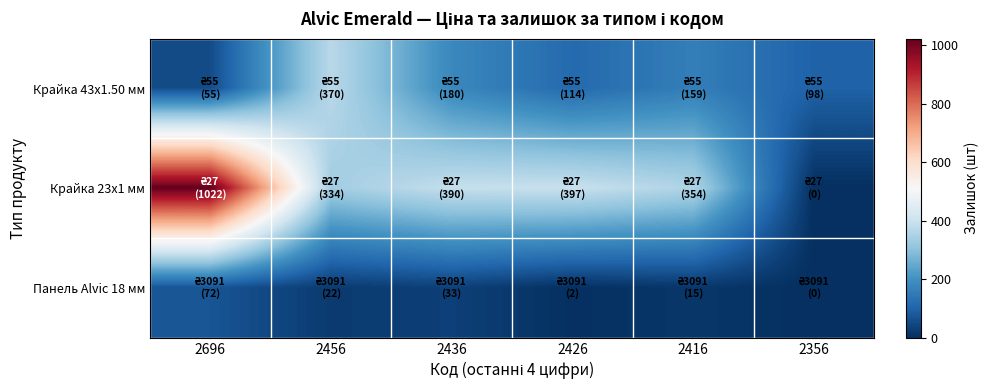

Reading right to left, list all the values displayed in this chart.

Крайка 43x1.50 мм: 2356=98	2416=159	2426=114	2436=180	2456=370	2696=55
Крайка 23x1 мм: 2356=0	2416=354	2426=397	2436=390	2456=334	2696=1022
Панель Alvic 18 мм: 2356=0	2416=15	2426=2	2436=33	2456=22	2696=72